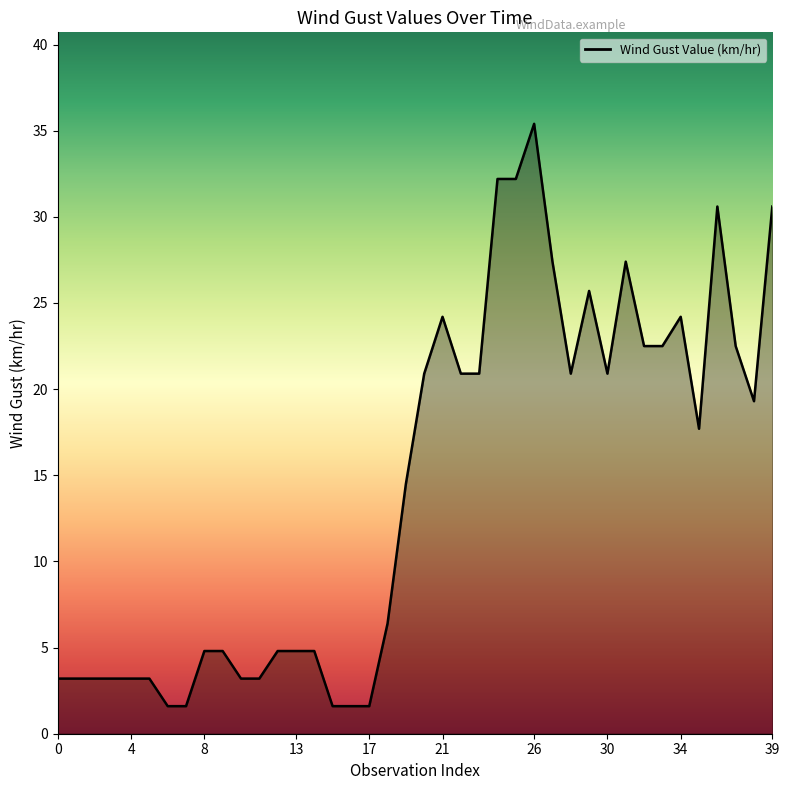

What is the minimum value shown in the chart?

1.6